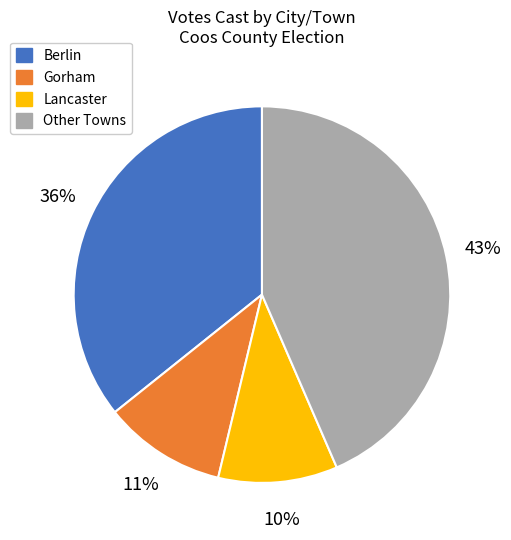

Count the number of slices in the pie.

4